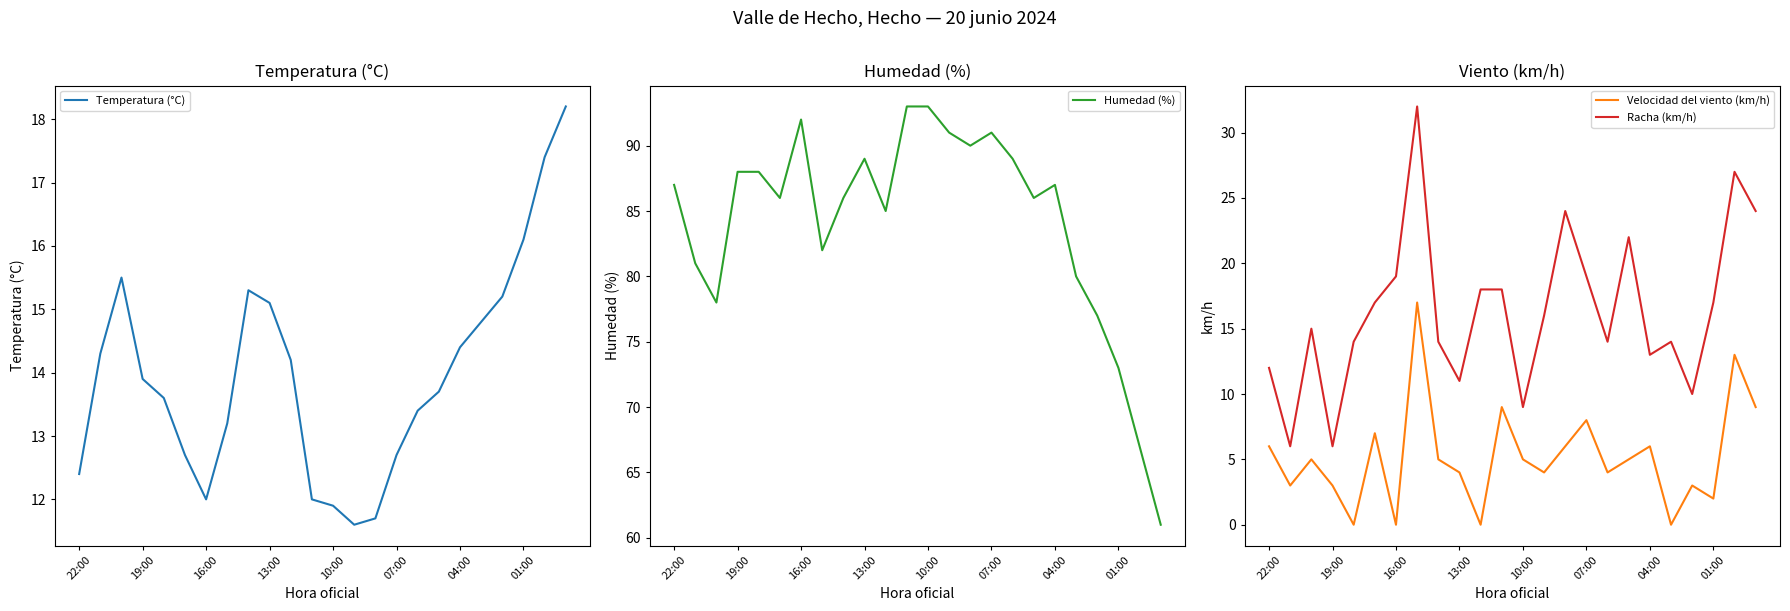

How many values in the Humedad (%) series exceed 87?

10